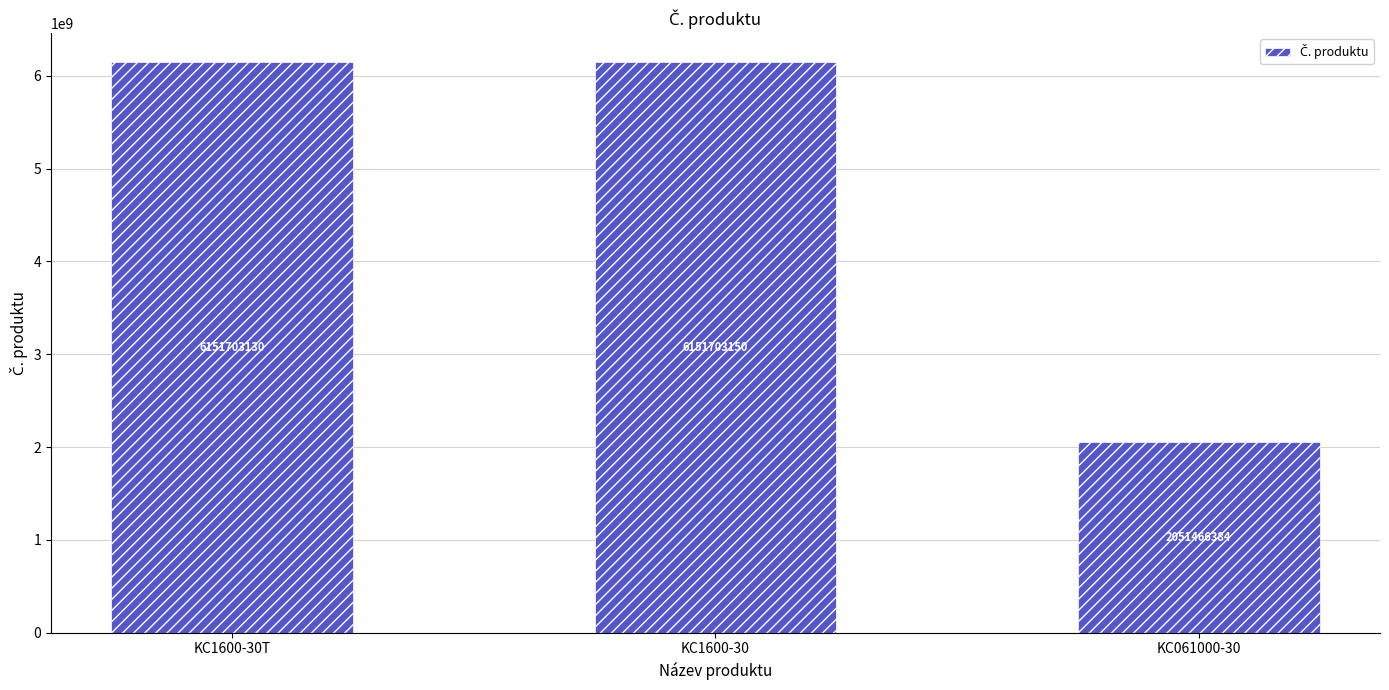

Reading left to right, extract all data points from this chart.

KC1600-30T=6151703130	KC1600-30=6151703150	KC061000-30=2051466384